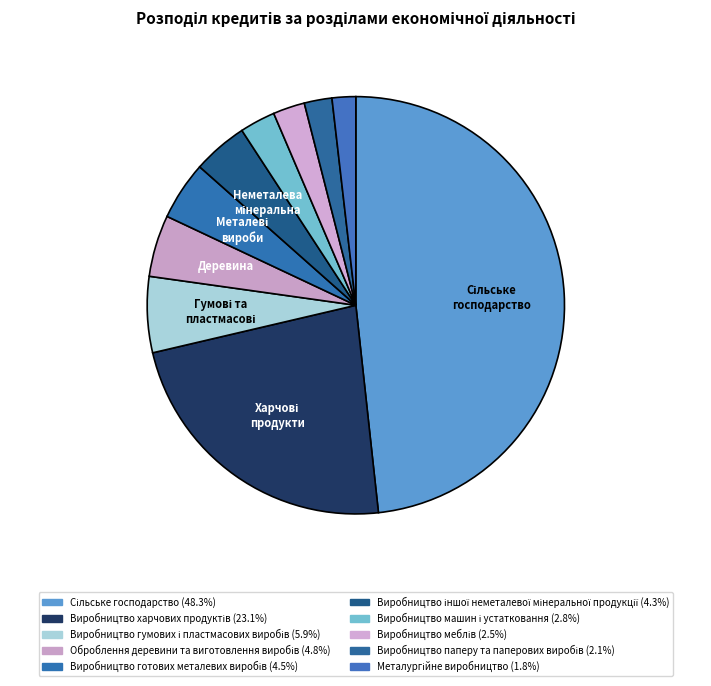

How many slices are in this pie chart?

10